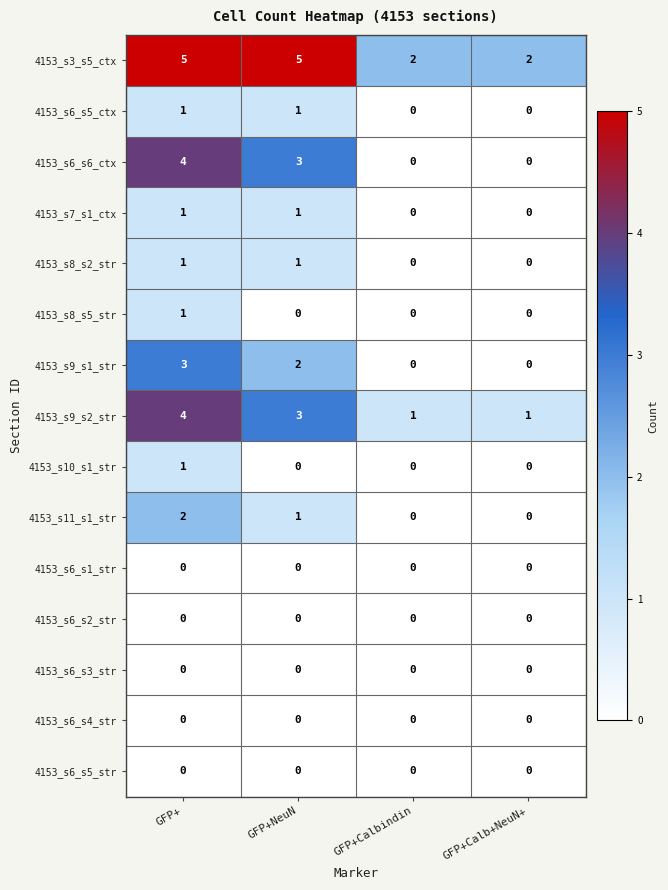

Where does the 4153_s11_s1_str series first go above 1?

GFP+